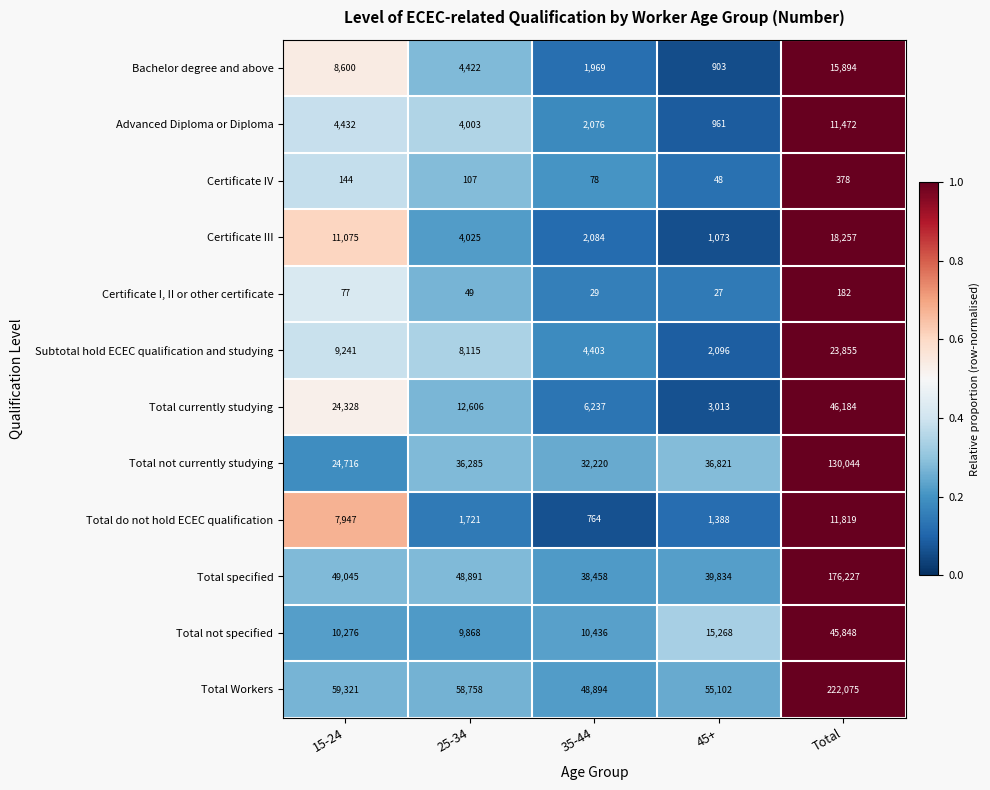

At 15-24, list the series in order from largest to smallest.

Total Workers, Total specified, Total not currently studying, Total currently studying, Certificate III, Total not specified, Subtotal hold ECEC qualification and studying, Bachelor degree and above, Total do not hold ECEC qualification, Advanced Diploma or Diploma, Certificate IV, Certificate I, II or other certificate